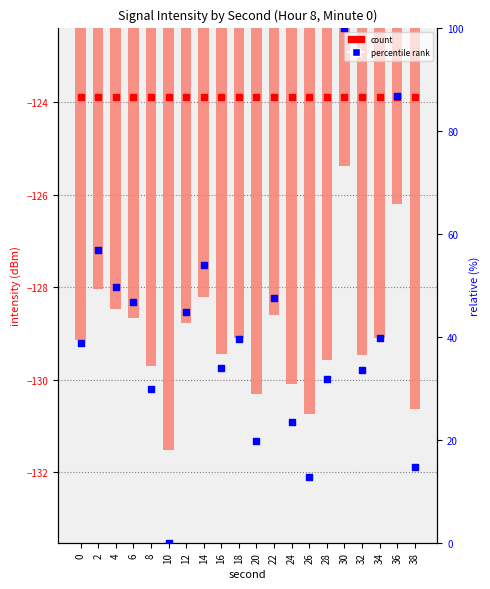

Which series has the widest spread of Y values?

percentile rank